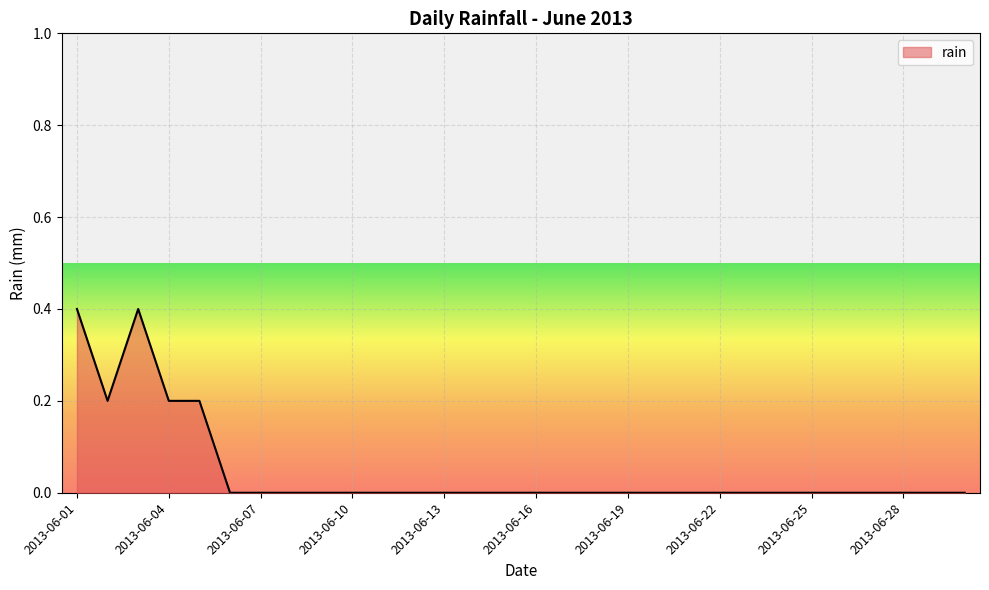

What is the difference between the maximum and minimum values?

0.4